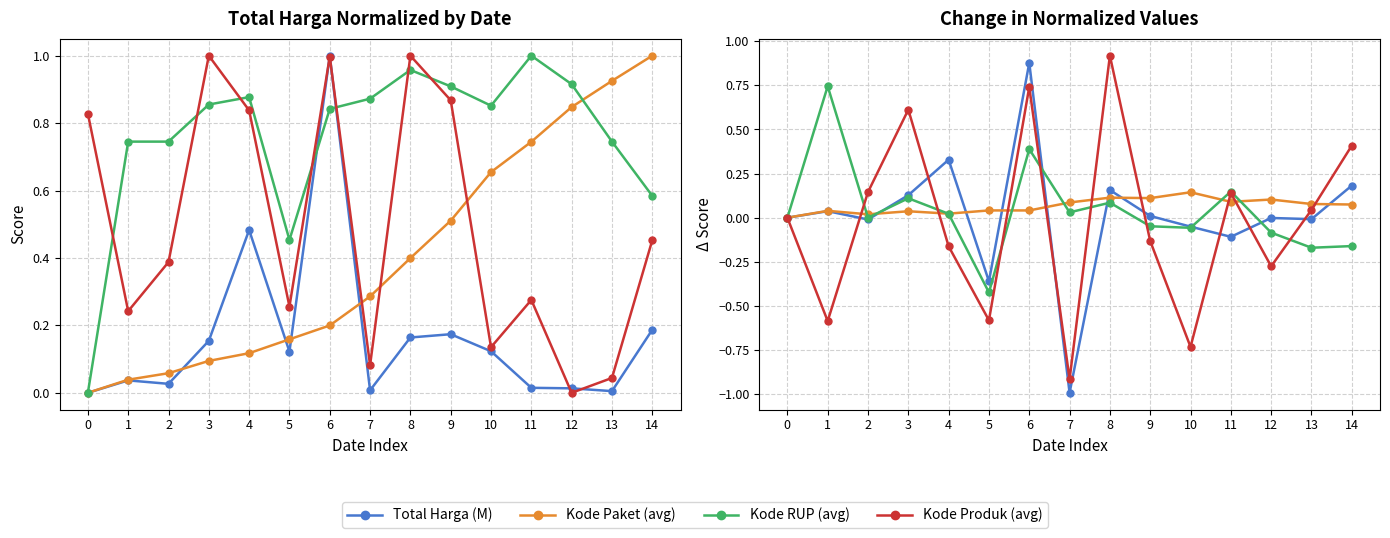

How many lines are shown in the chart?

4